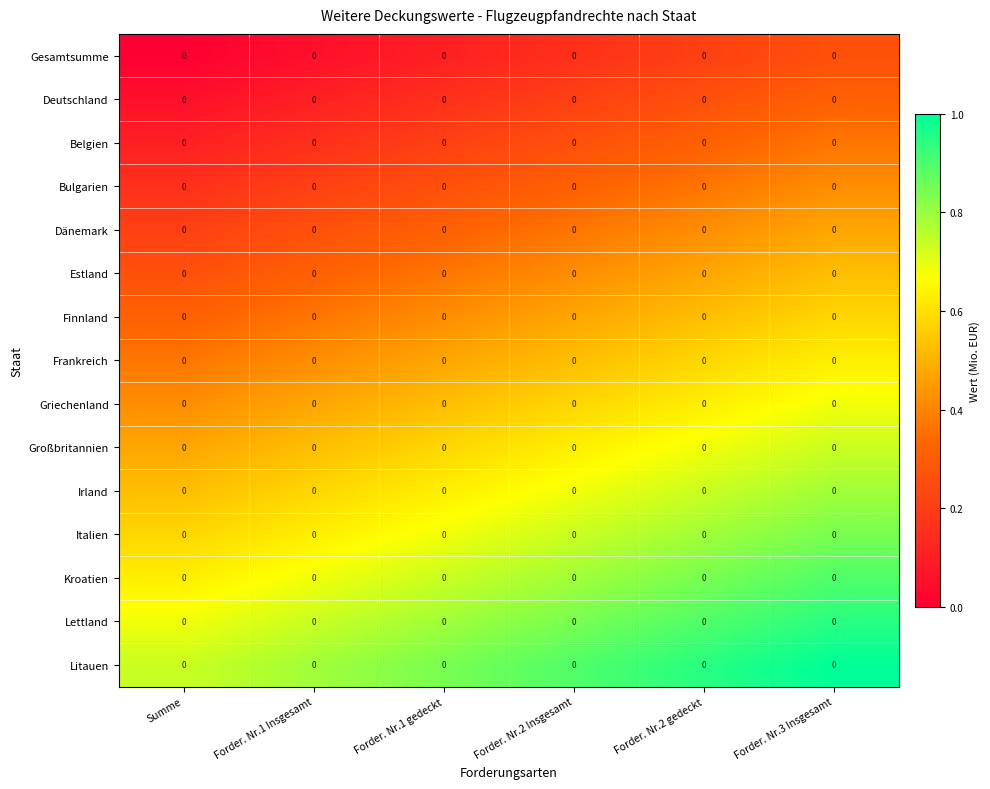

At which label is Belgien closest to 0?

Summe